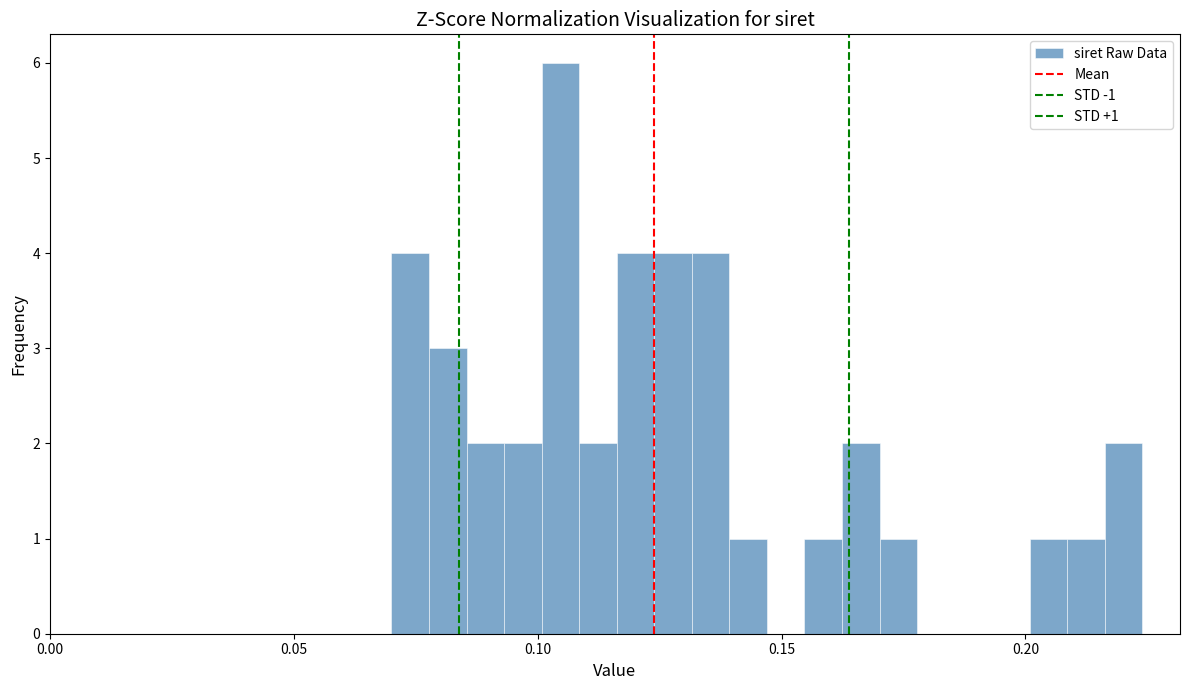

Around what value on the x-axis is the tallest bar? Give the approximate position of its centre, as read against the axis.

0.105